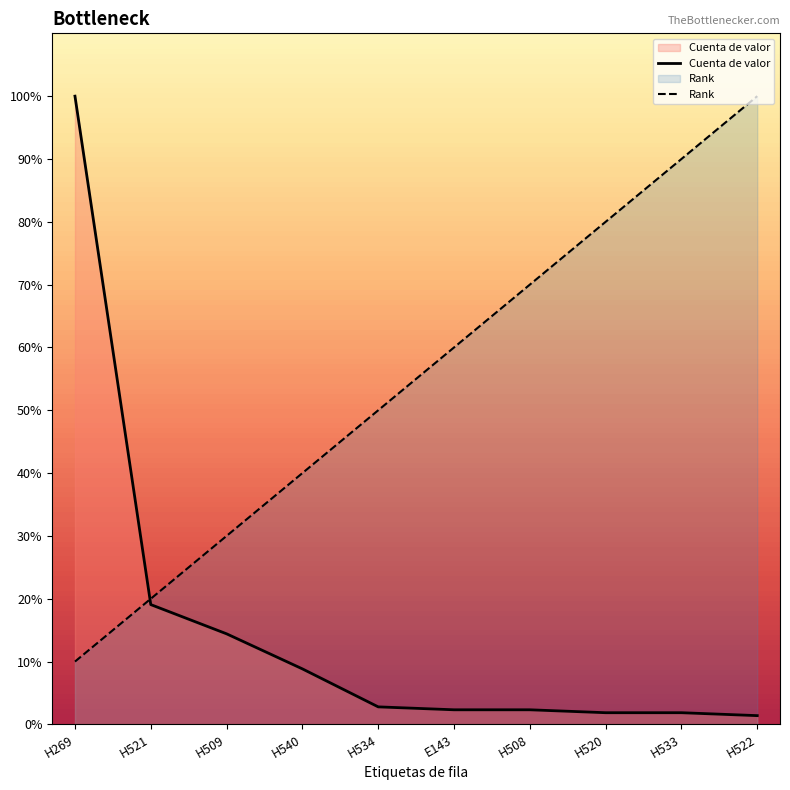

True or false: Rank has a value of 40.0 at H540.

True